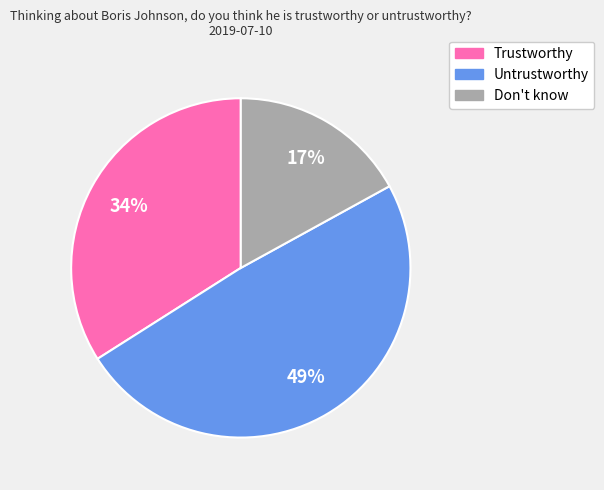

To the nearest percent, what is the difference between the Don't know and Untrustworthy slice percentages?

32%